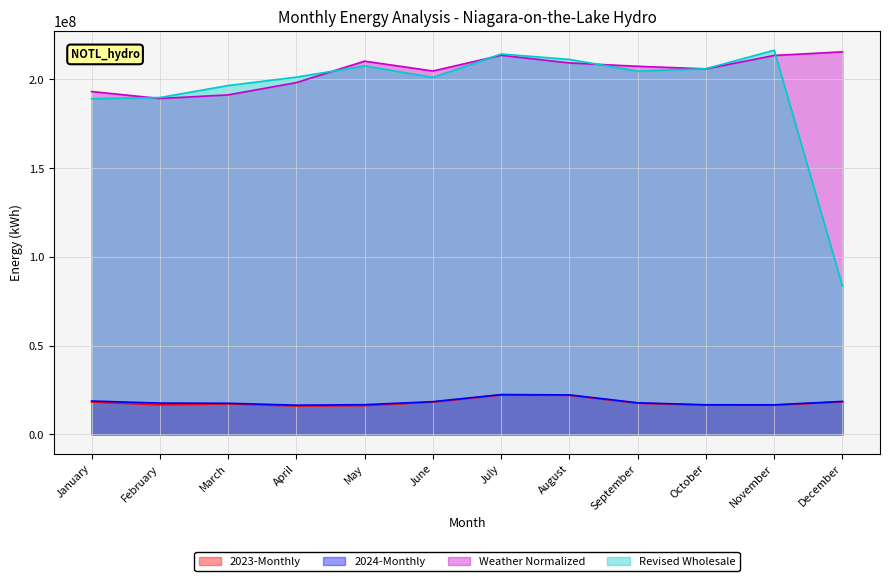

In Revised Wholesale, how many points are higher than both neighbors (excluding endpoints)?

3